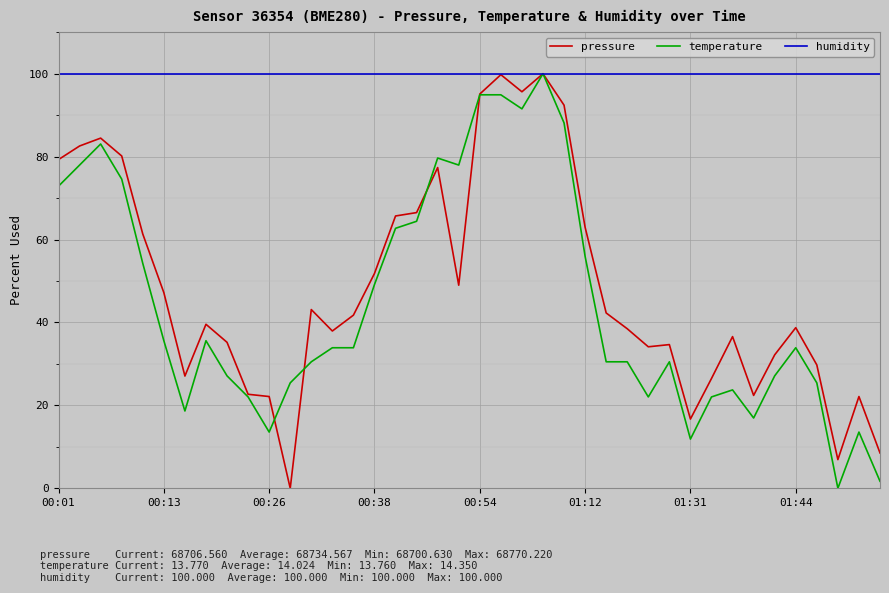

What is the maximum value for pressure?

100.0